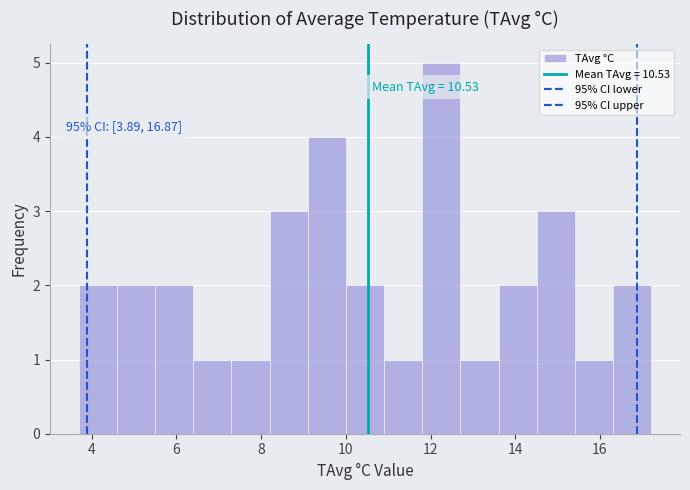

Which range on the x-axis has the tallest bar?

11.8 to 12.8